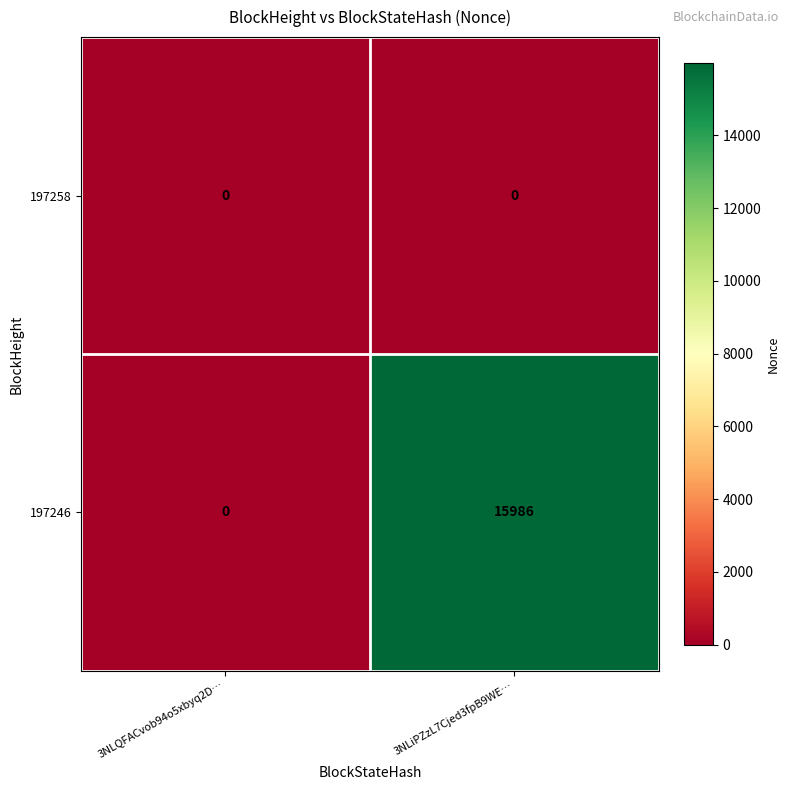

Reading left to right, transcribe all the data shown in this chart.

197258: 0	0
197246: 0	15986